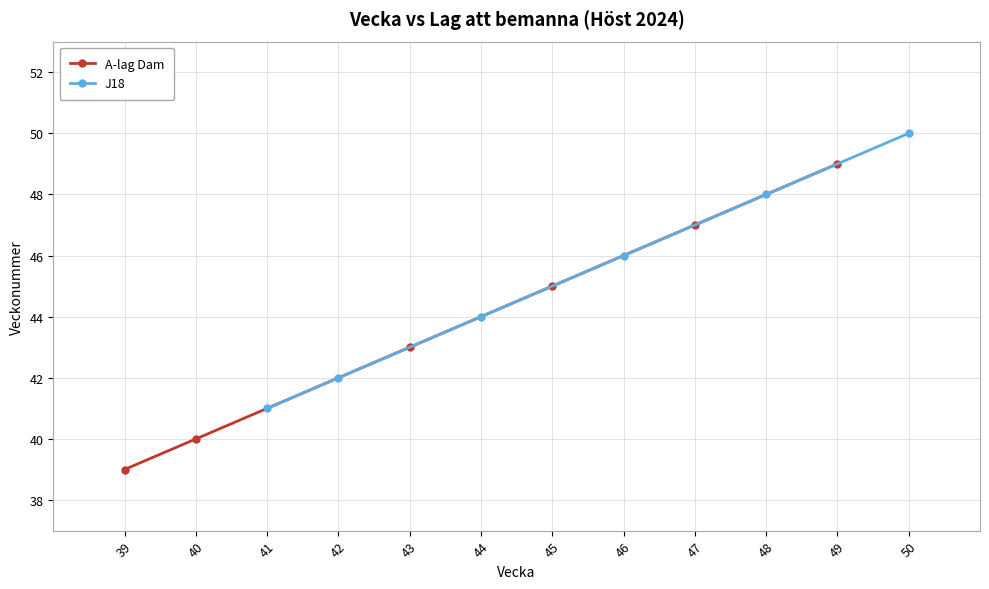

Count the number of data series in this chart.

2